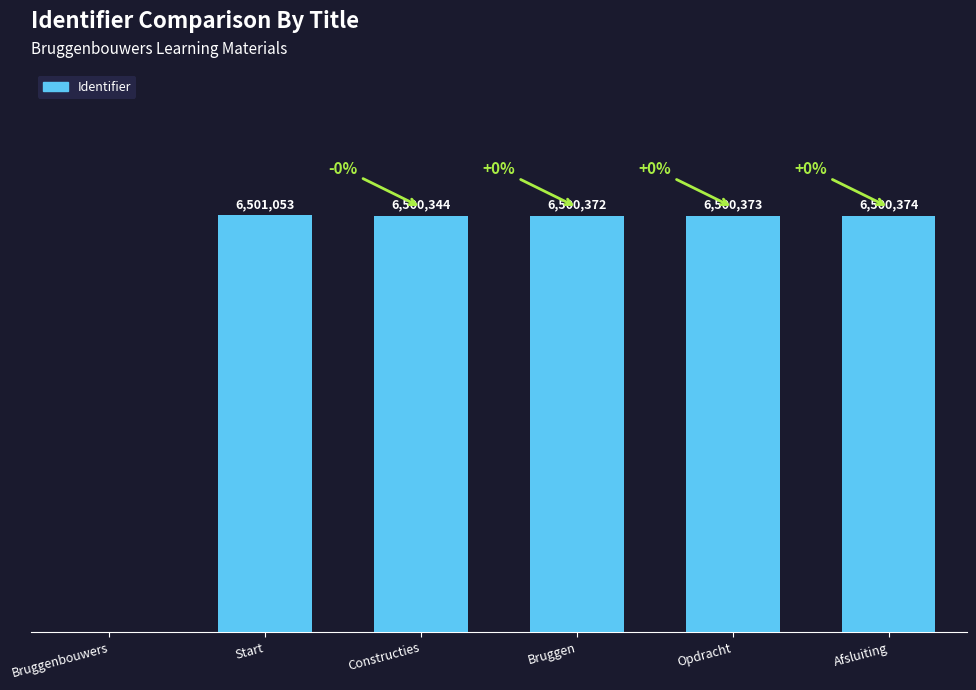

Are the bars horizontal?

No